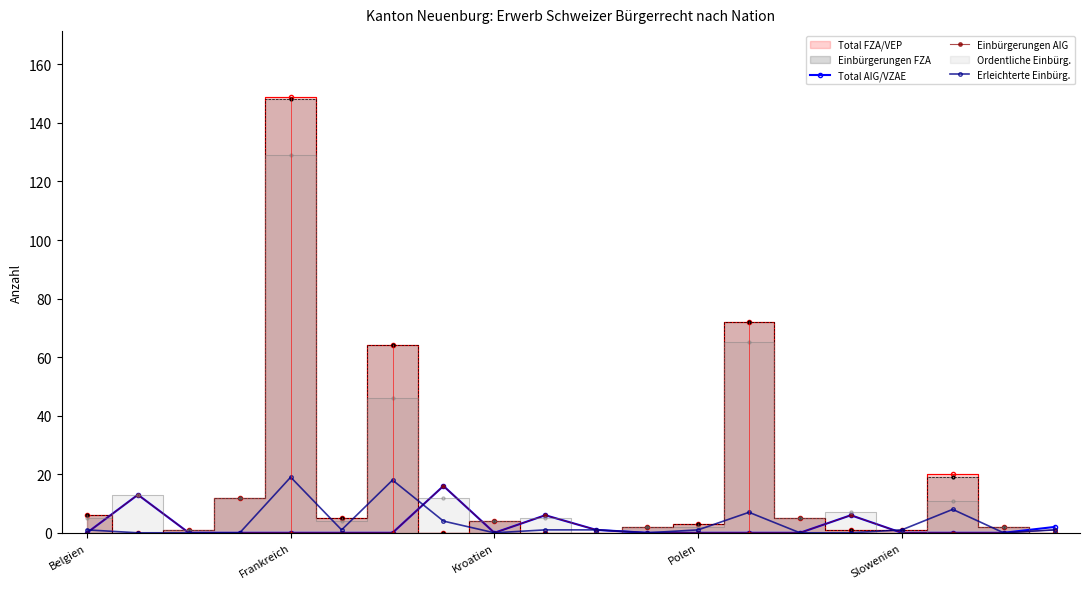

Which series has the largest range (max minus min)?

Erleichterte Einbürg.